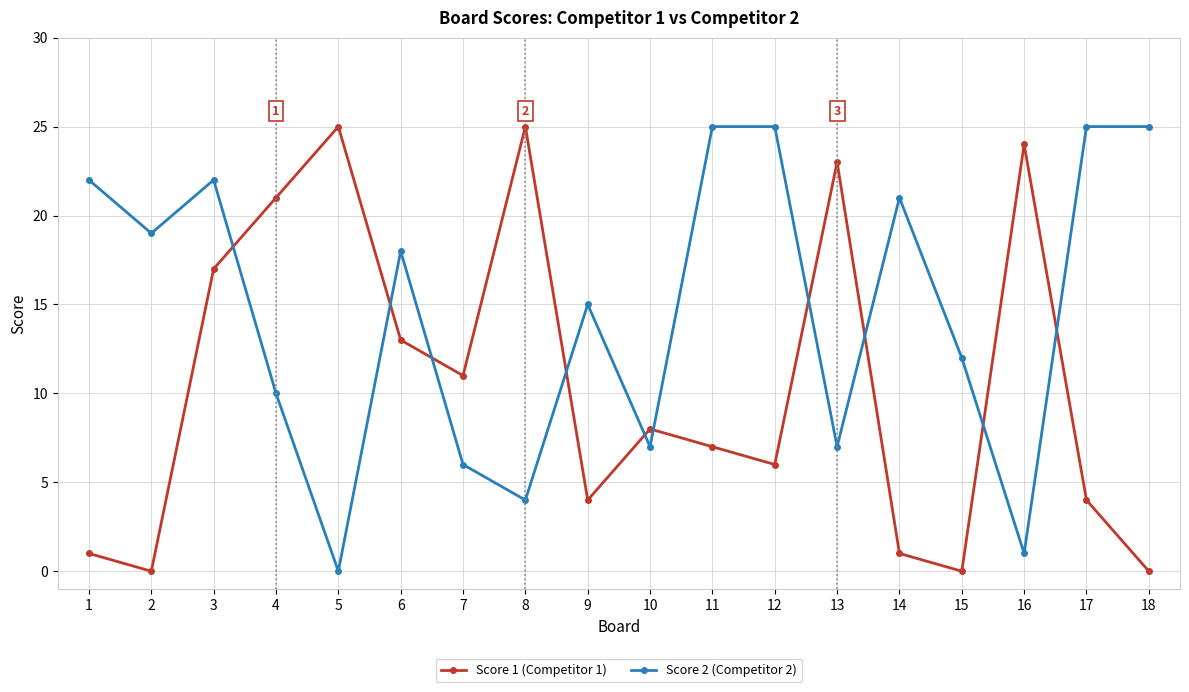

How many positive values does the Score 2 (Competitor 2) series have?

17